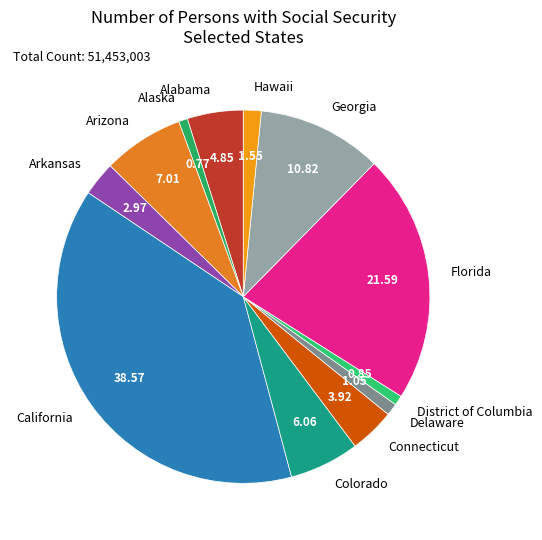

How many slices are in this pie chart?

12